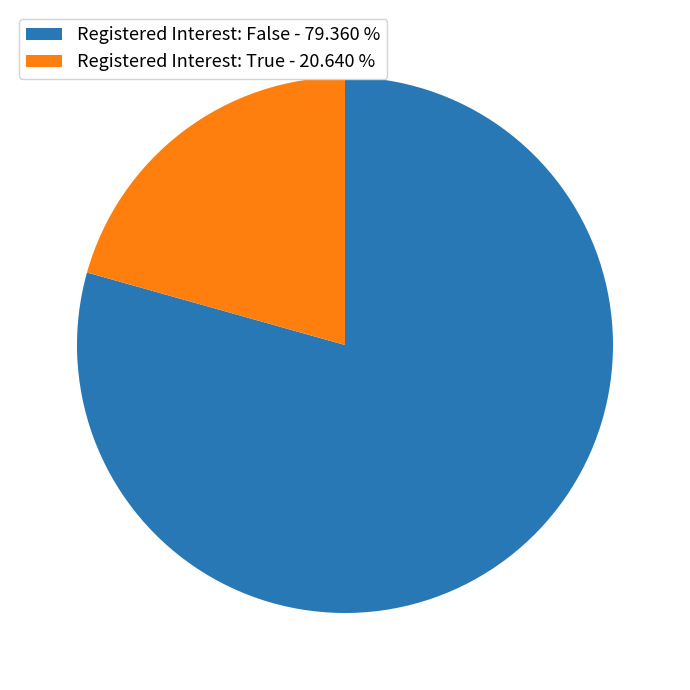

Which slice is the largest?

Registered Interest: False - 79.360 %